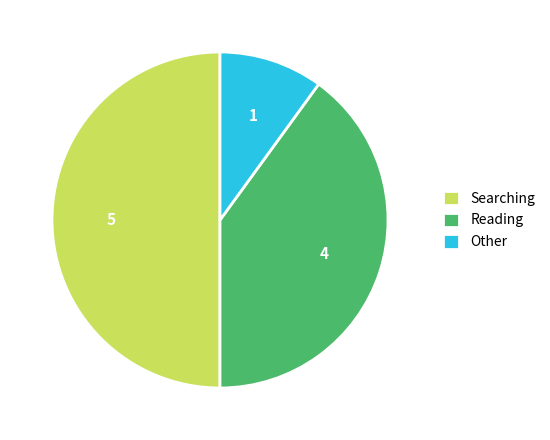

How many segments does this pie chart have?

3